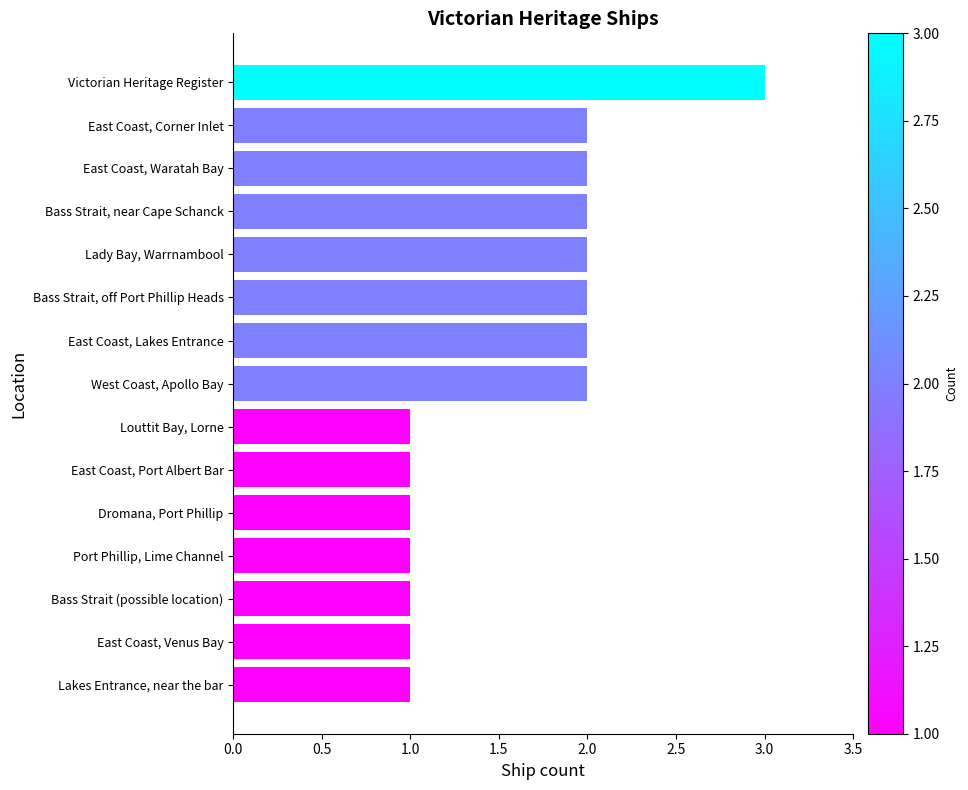

How many values are between 1 and 2?

14